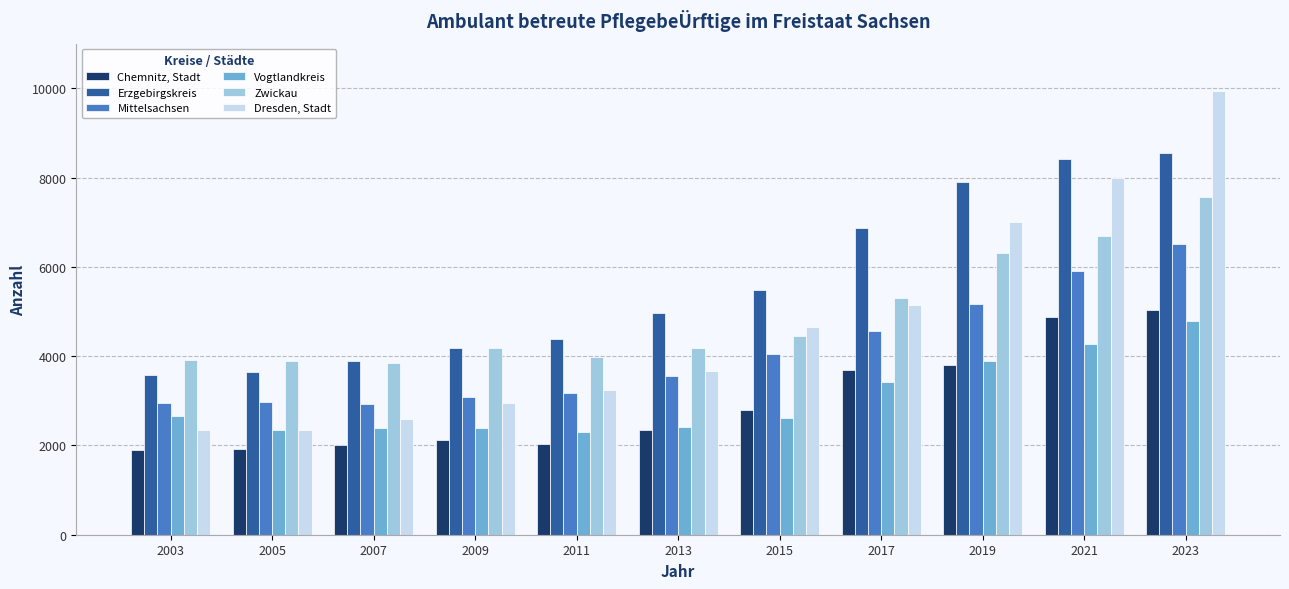

How many data points in Dresden, Stadt are less than 3662?

5